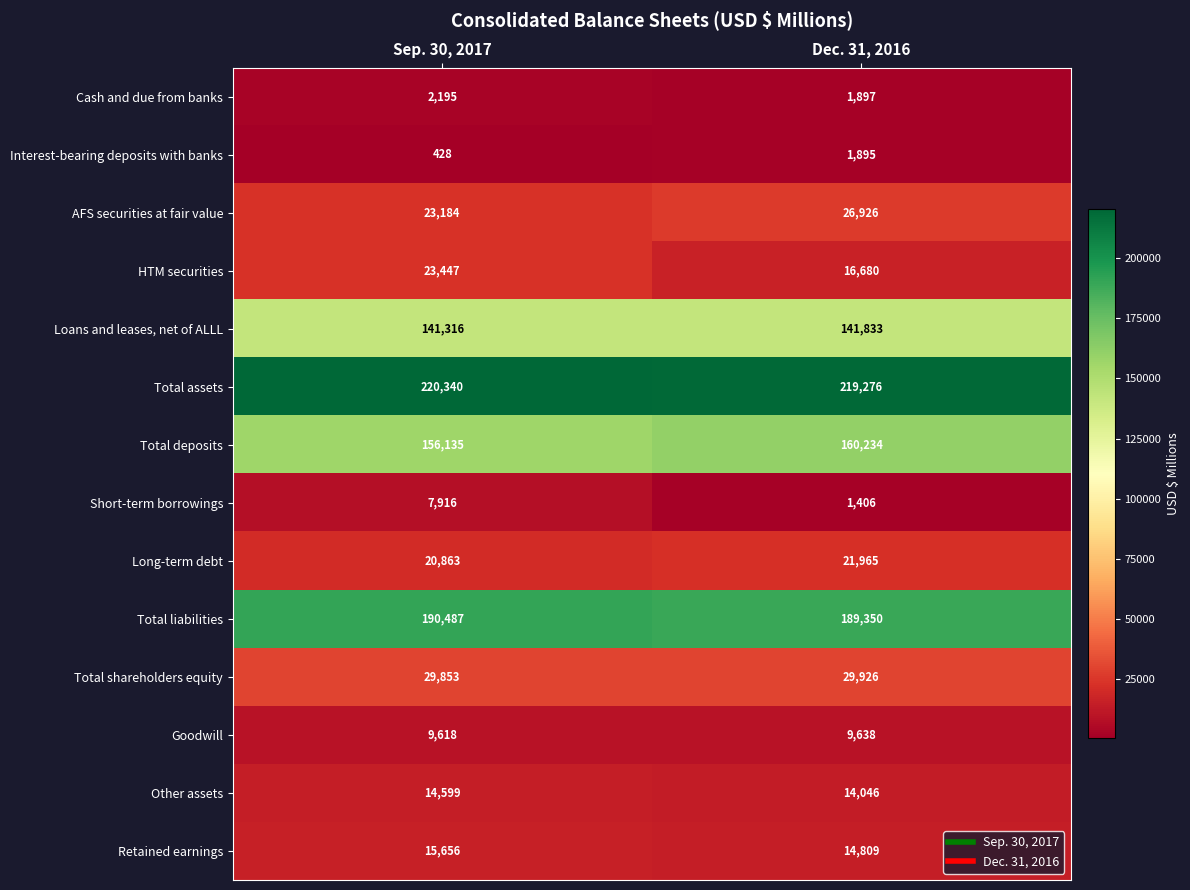

What is the difference between the maximum and minimum values in the Goodwill series?

20